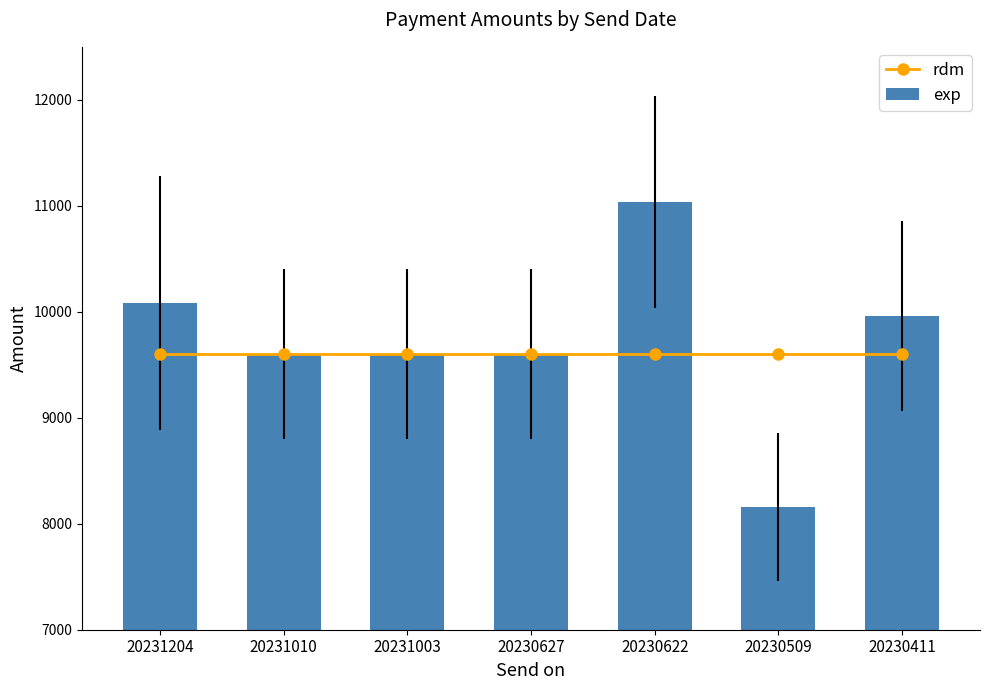

What is the average value of the exp series?

9720